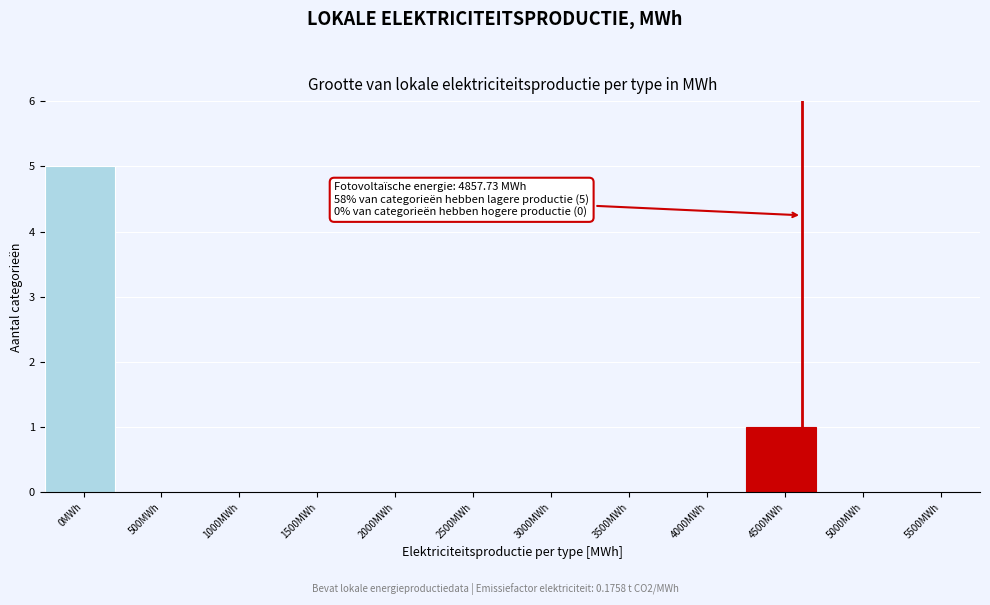

Reading left to right, what are all the values shown in this chart?

0MWh=5	500MWh=0	1000MWh=0	1500MWh=0	2000MWh=0	2500MWh=0	3000MWh=0	3500MWh=0	4000MWh=0	4500MWh=1	5000MWh=0	5500MWh=0